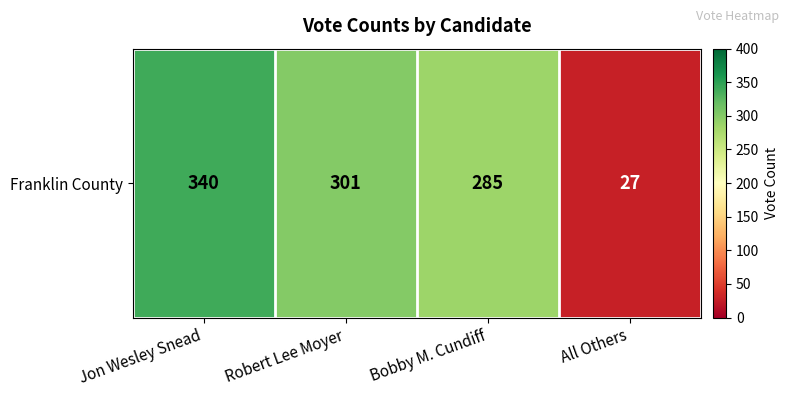

True or false: the data shows 494 at Jon Wesley Snead.

False